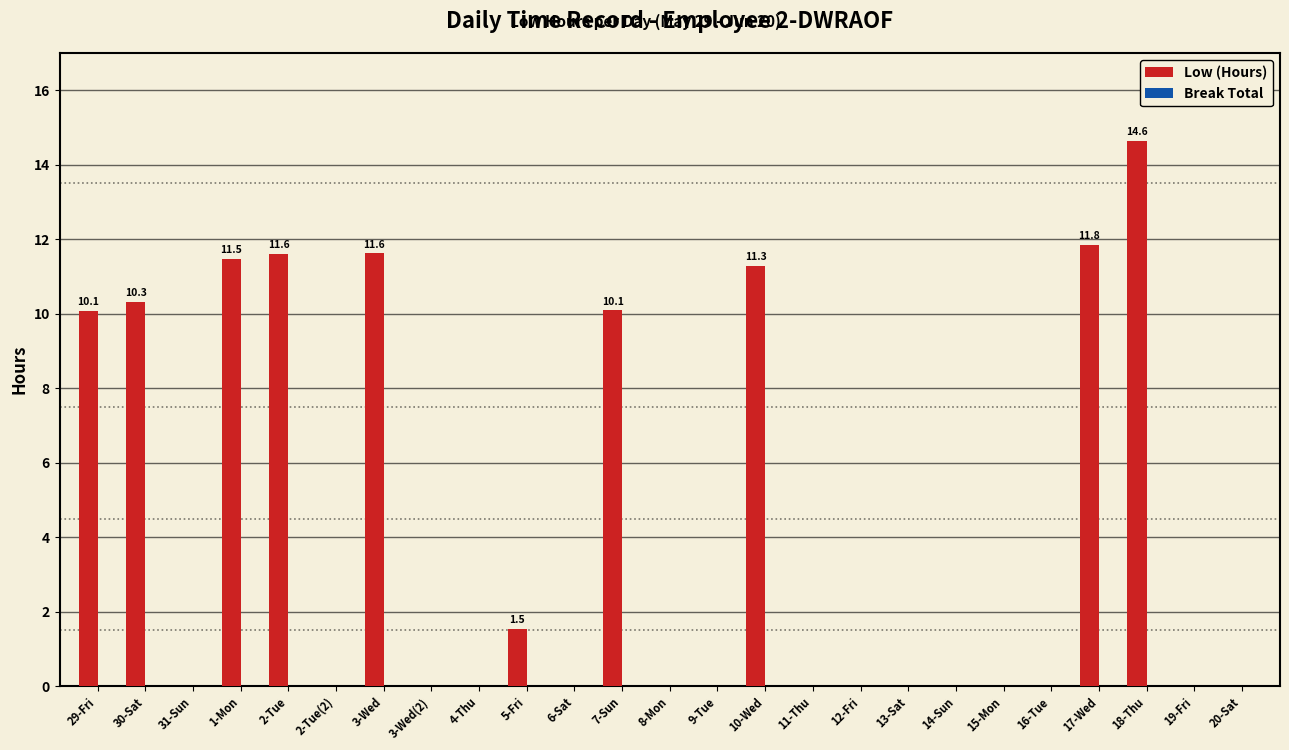

What is the greatest value displayed?

14.6